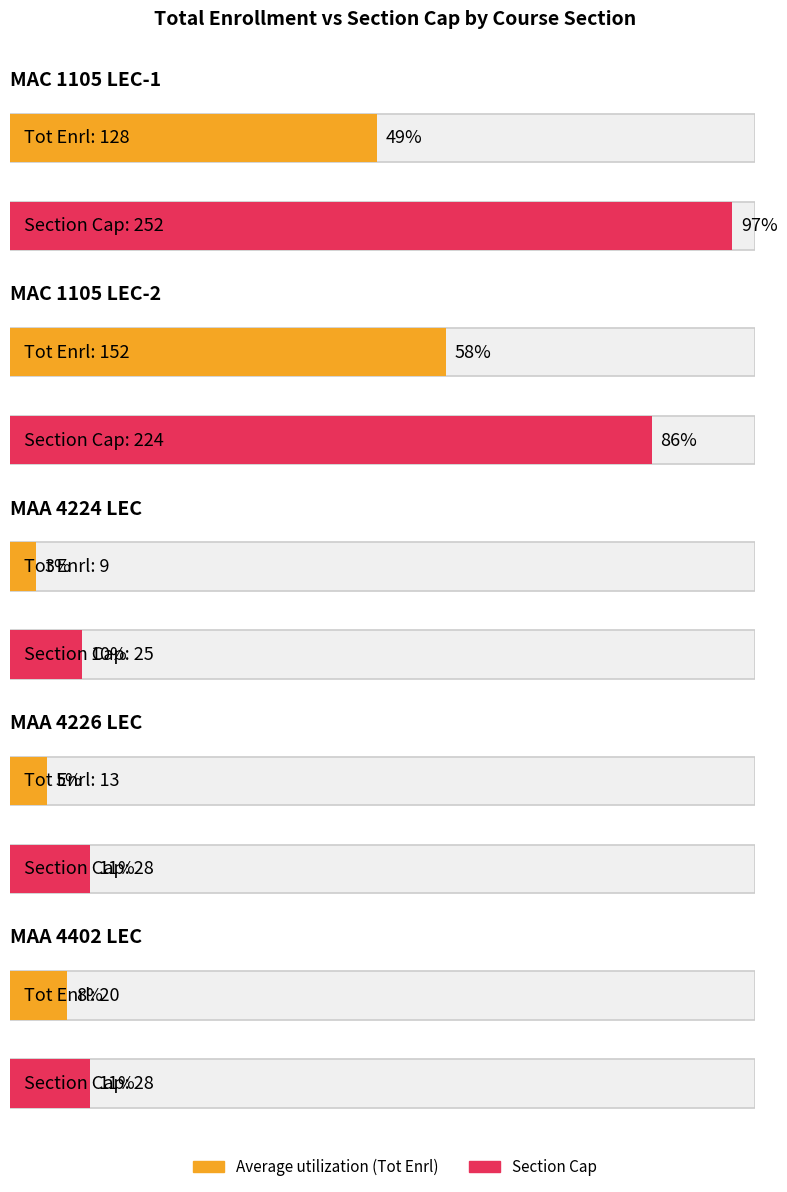

What is the label of the 2nd bar from the right?

MAA 4226 LEC